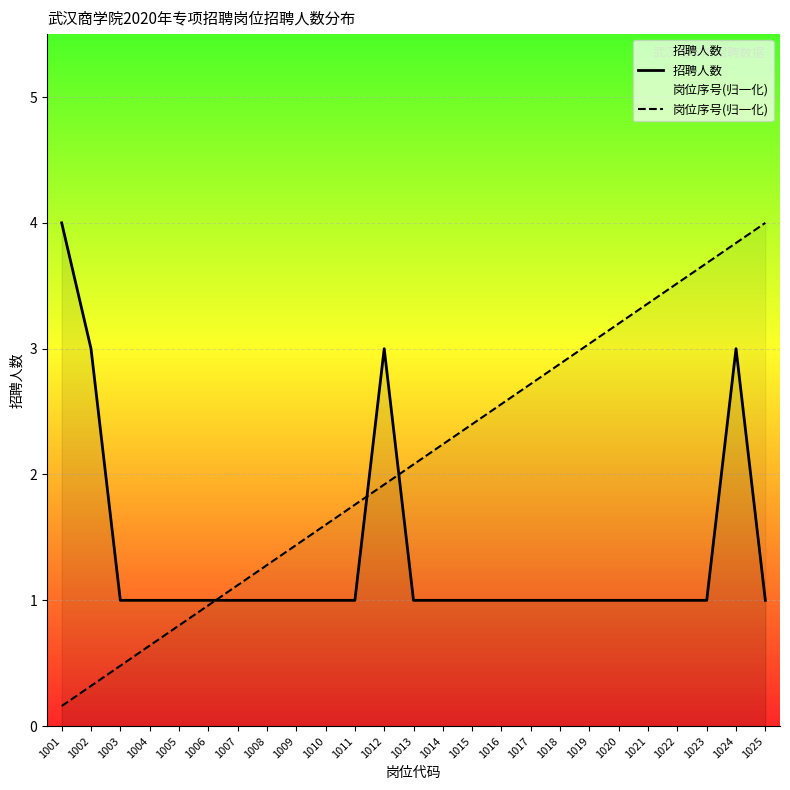

Where is the first local maximum for 招聘人数?

1012